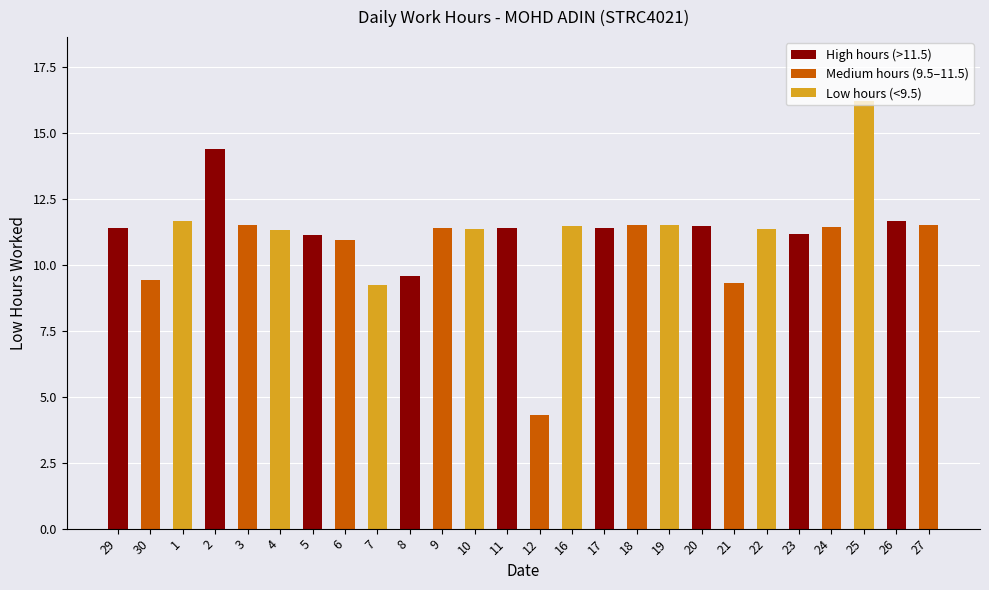

True or false: the data shows 4.2 at 21.

False